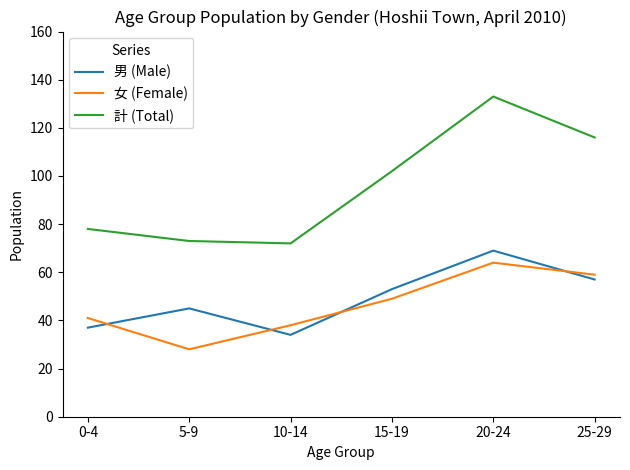

What is the minimum value for 女 (Female)?

28